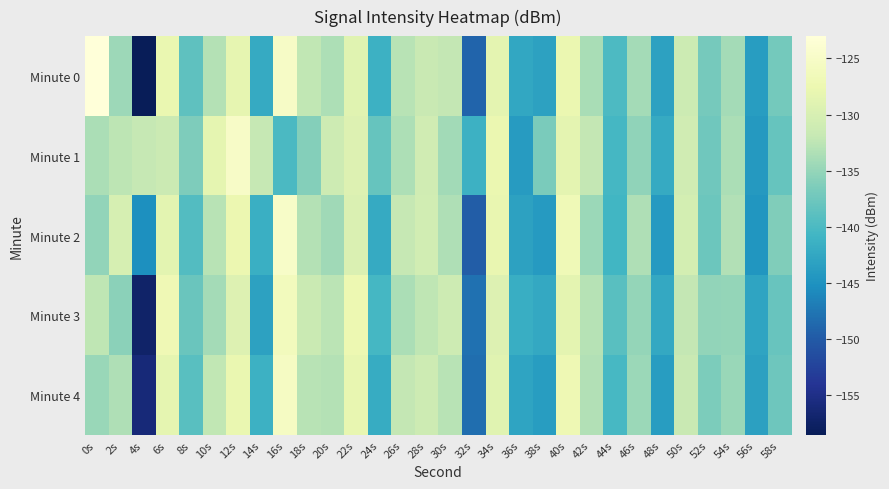

Reading left to right, list all the values displayed in this chart.

Minute 0: 0s=-123.0	2s=-134.5	4s=-158.5	6s=-127.8	8s=-138.7	10s=-133.0	12s=-128.2	14s=-142.1	16s=-125.2	18s=-132.3	20s=-133.6	22s=-128.9	24s=-141.3	26s=-132.7	28s=-131.7	30s=-132.1	32s=-149.0	34s=-128.5	36s=-142.5	38s=-143.2	40s=-127.6	42s=-133.8	44s=-139.9	46s=-134.1	48s=-143.2	50s=-131.3	52s=-136.9	54s=-134.0	56s=-143.8	58s=-137.1
Minute 1: 0s=-133.6	2s=-132.5	4s=-131.9	6s=-131.5	8s=-136.4	10s=-128.4	12s=-125.0	14s=-132.0	16s=-140.0	18s=-136.0	20s=-131.2	22s=-129.3	24s=-138.1	26s=-133.5	28s=-130.8	30s=-134.2	32s=-141.3	34s=-127.6	36s=-143.9	38s=-136.7	40s=-128.5	42s=-132.1	44s=-140.5	46s=-135.3	48s=-142.1	50s=-130.9	52s=-137.4	54s=-133.7	56s=-144.2	58s=-138.1
Minute 2: 0s=-135.1	2s=-130.2	4s=-145.3	6s=-128.7	8s=-139.4	10s=-132.8	12s=-127.5	14s=-141.6	16s=-124.9	18s=-133.1	20s=-134.3	22s=-129.6	24s=-142.1	26s=-131.9	28s=-130.7	30s=-133.4	32s=-149.7	34s=-127.9	36s=-143.2	38s=-144.0	40s=-126.8	42s=-134.6	44s=-140.7	46s=-133.3	48s=-144.0	50s=-130.5	52s=-137.7	54s=-133.2	56s=-144.6	58s=-136.3
Minute 3: 0s=-132.4	2s=-135.6	4s=-157.2	6s=-126.9	8s=-137.8	10s=-134.1	12s=-129.3	14s=-143.2	16s=-126.1	18s=-131.5	20s=-132.7	22s=-127.4	24s=-140.5	26s=-133.6	28s=-132.4	30s=-131.2	32s=-147.9	34s=-129.3	36s=-141.7	38s=-142.4	40s=-128.5	42s=-132.9	44s=-139.1	46s=-135.0	48s=-142.4	50s=-132.1	52s=-135.1	54s=-135.0	56s=-142.9	58s=-138.0
Minute 4: 0s=-134.7	2s=-133.3	4s=-156.1	6s=-128.4	8s=-139.1	10s=-132.2	12s=-127.8	14s=-141.3	16s=-125.5	18s=-132.8	20s=-133.1	22s=-128.1	24s=-141.9	26s=-132.1	28s=-131.1	30s=-132.8	32s=-148.2	34s=-128.9	36s=-142.9	38s=-143.7	40s=-127.1	42s=-133.2	44s=-140.3	46s=-134.6	48s=-143.7	50s=-131.7	52s=-136.5	54s=-134.8	56s=-143.4	58s=-137.5